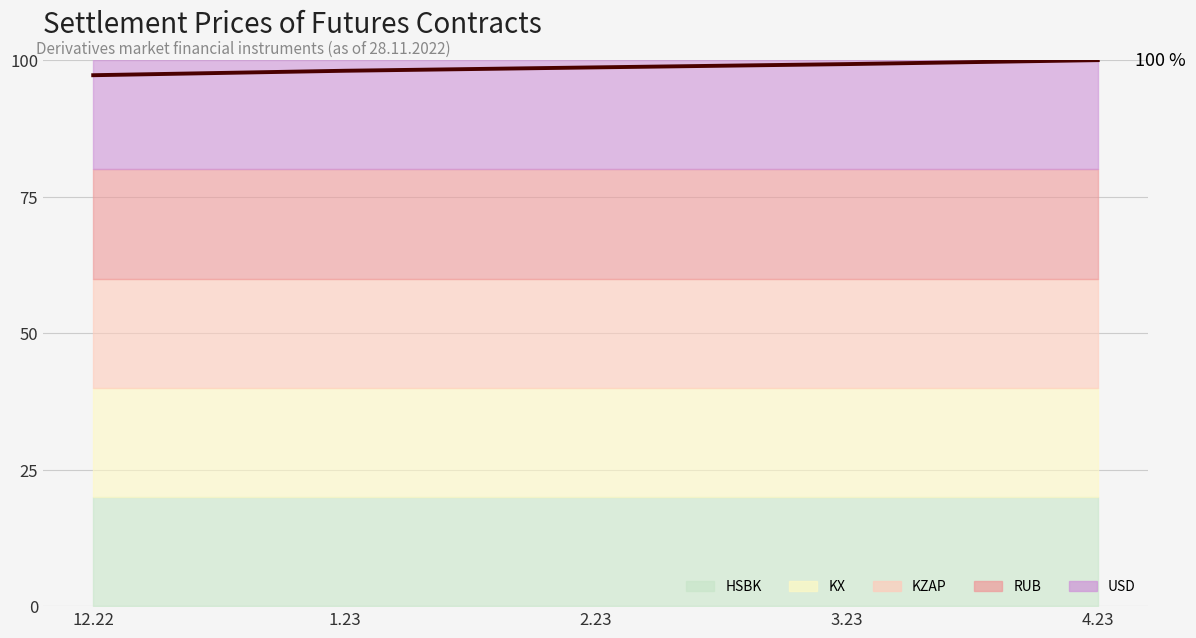

At which label does the data first exceed 98?

1.23